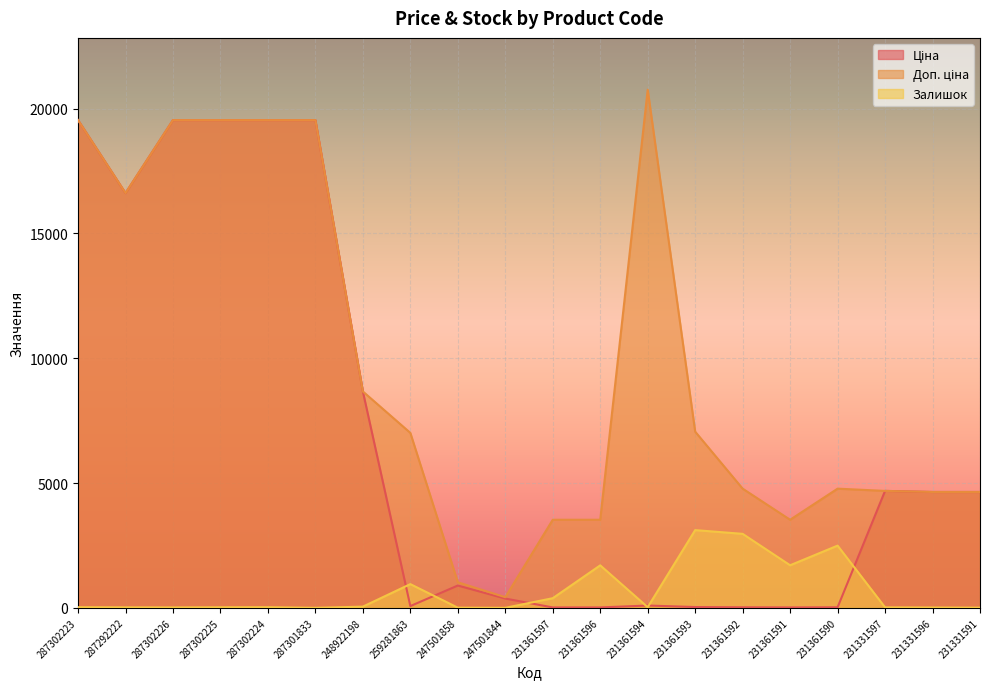

What is the difference between the Залишок values at 231361594 and 231361592?

2938.8